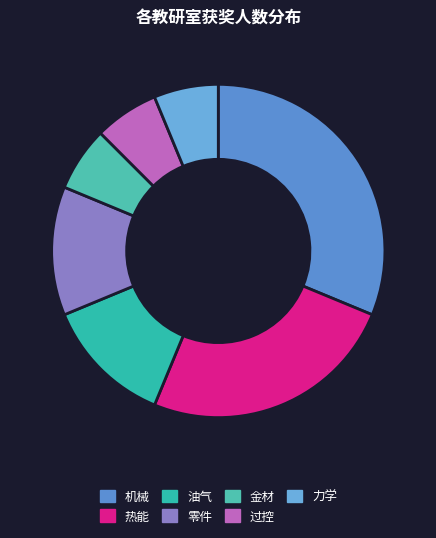

Which category has the smallest portion of the pie?

金材